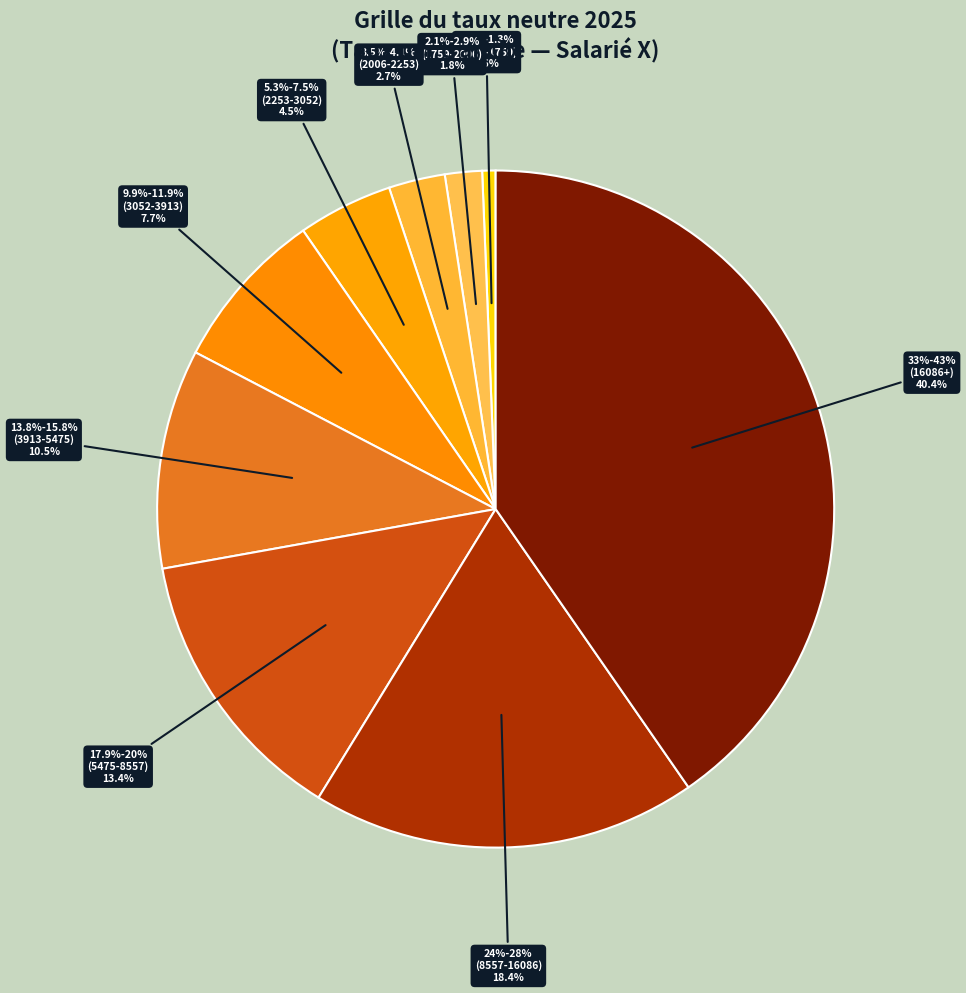

Is there a majority slice in this chart?

No